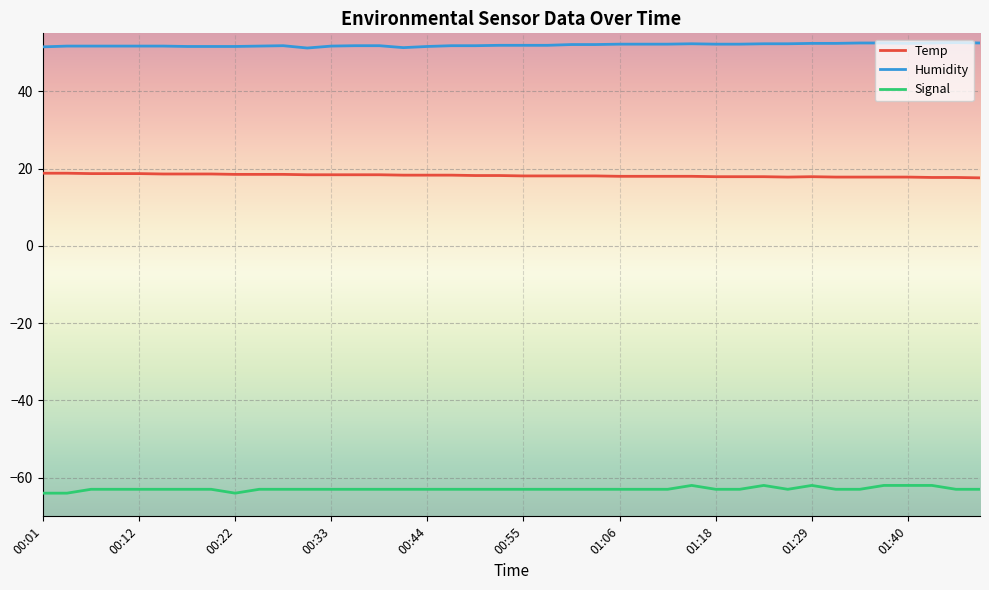

What is the minimum value shown in the chart?

-64.0